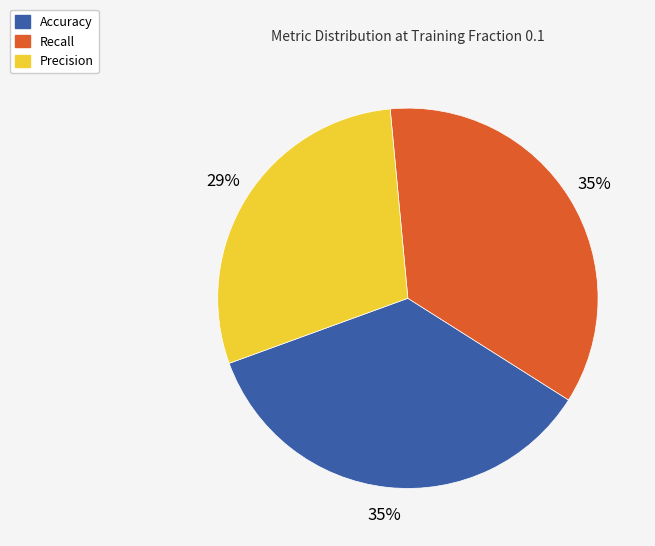

To the nearest percent, what portion does Precision represent?

29%